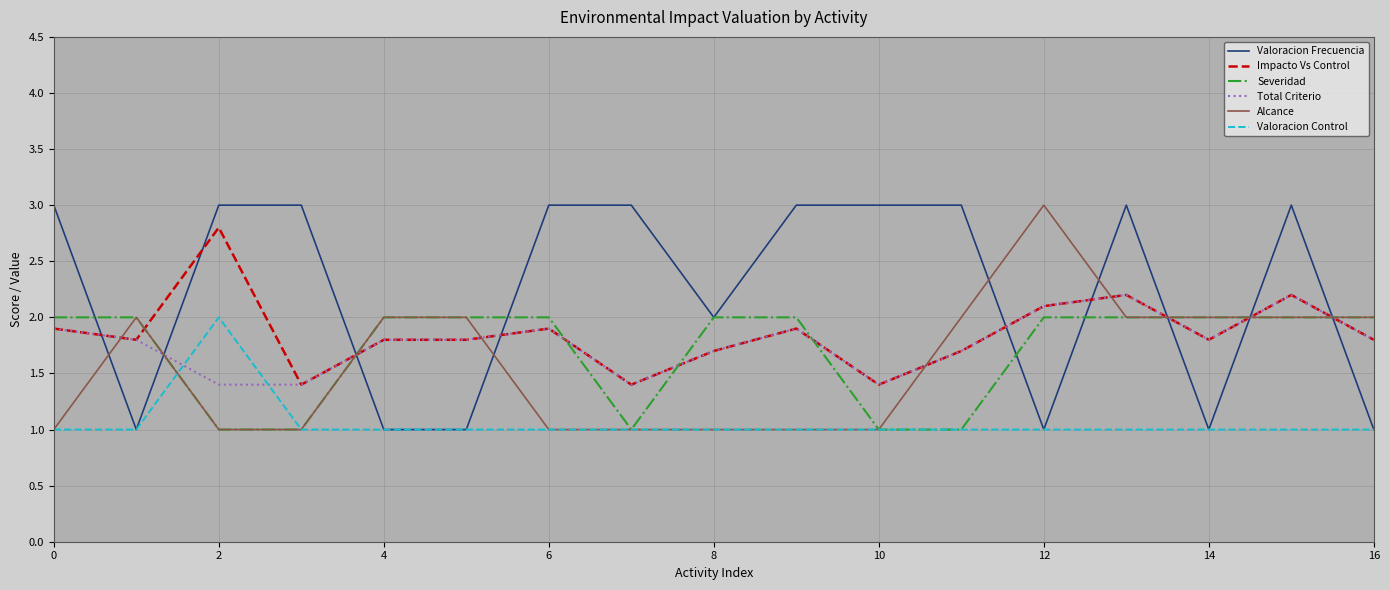

Does the chart display data point markers on the line(s)?

No